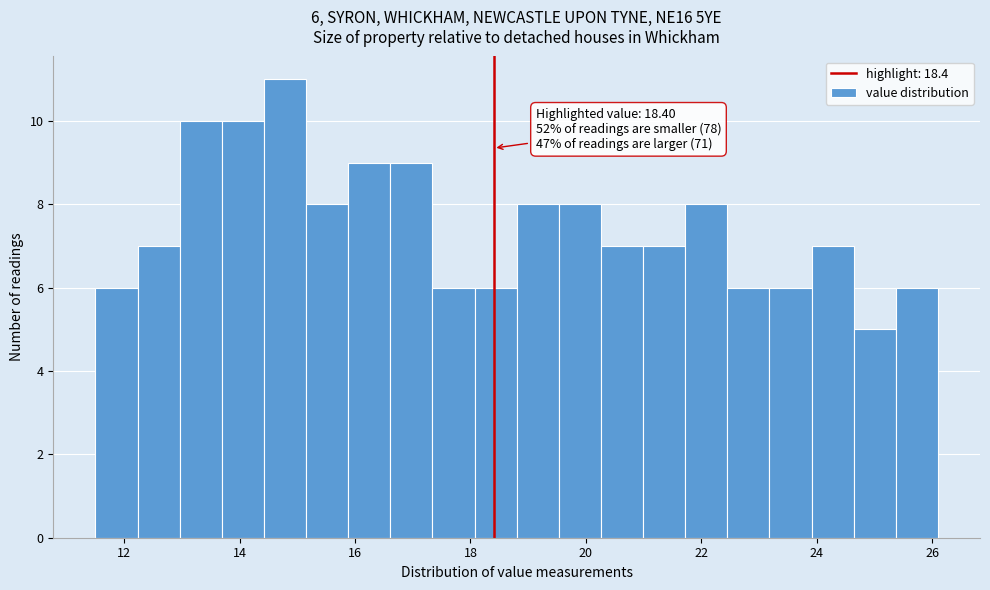

Around what value on the x-axis is the tallest bar? Give the approximate position of its centre, as read against the axis.

14.8